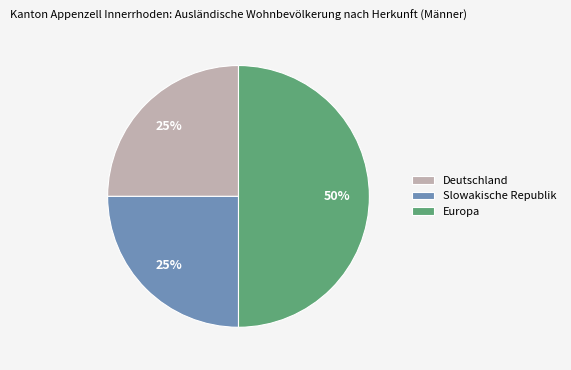

Do Slowakische Republik and Europa together represent more than half of the pie?

Yes